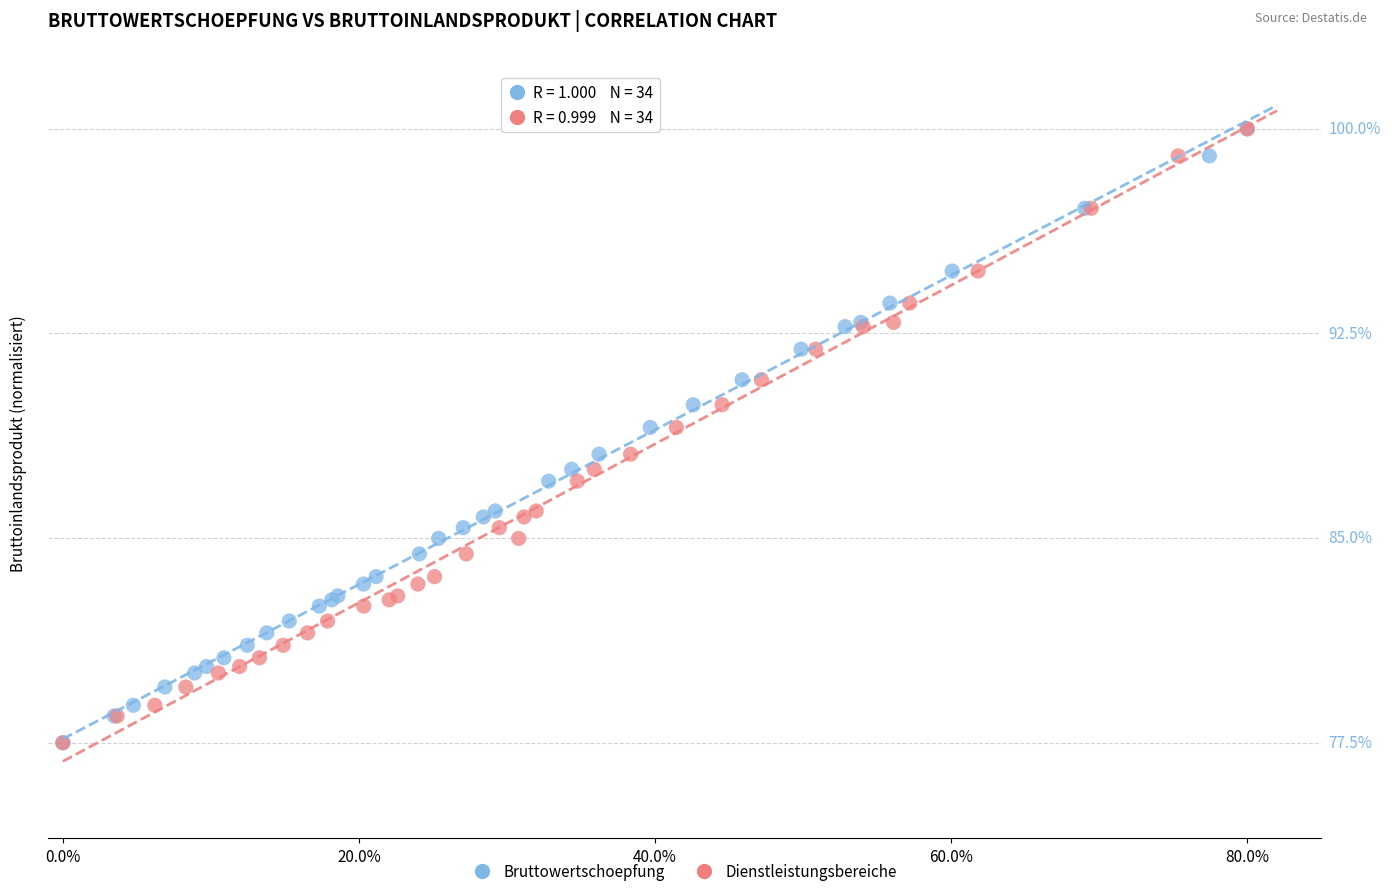

What are all the series names shown in the legend?

Bruttowertschoepfung, Dienstleistungsbereiche